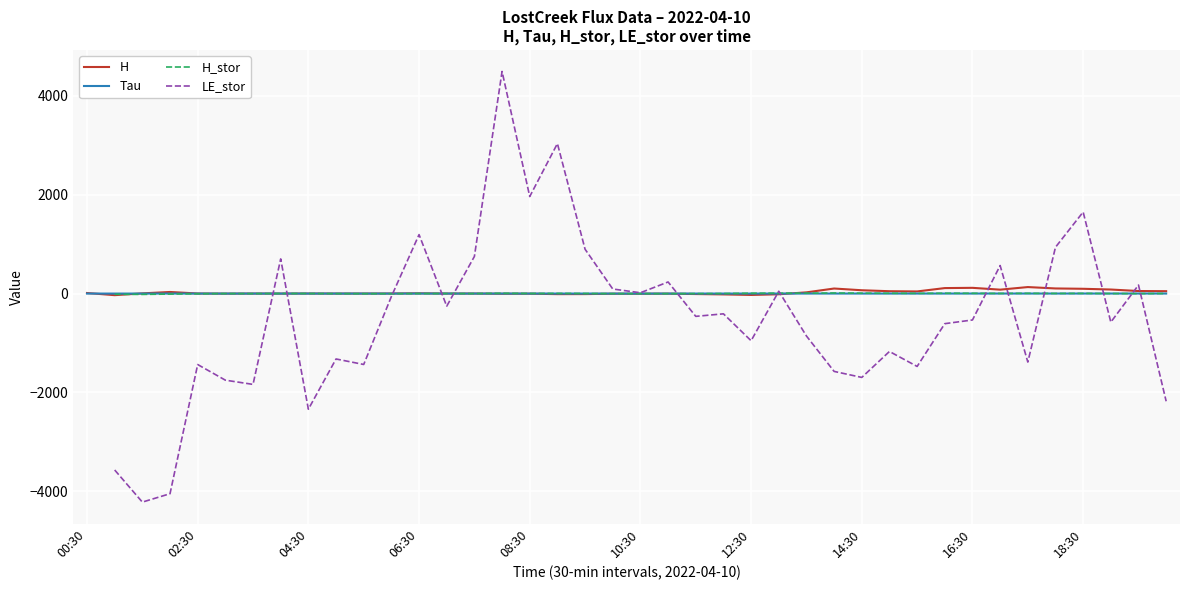

What is the difference between the highest and lowest values at 14:30?

1764.7